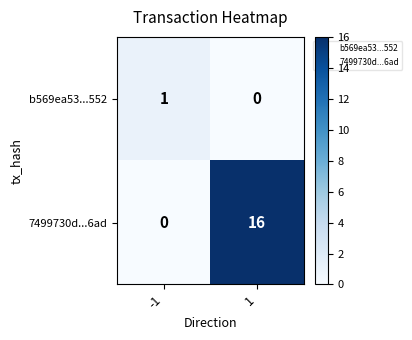

List the series in order of their peak value, highest first.

7499730d...6ad, b569ea53...552